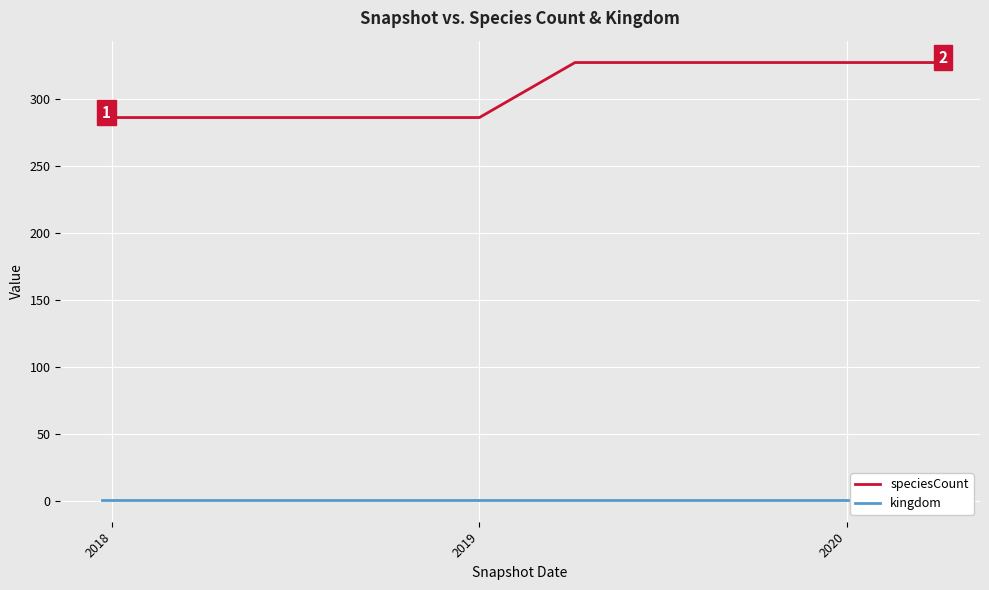

What is the value of the speciesCount point at the 5th from the left?

286